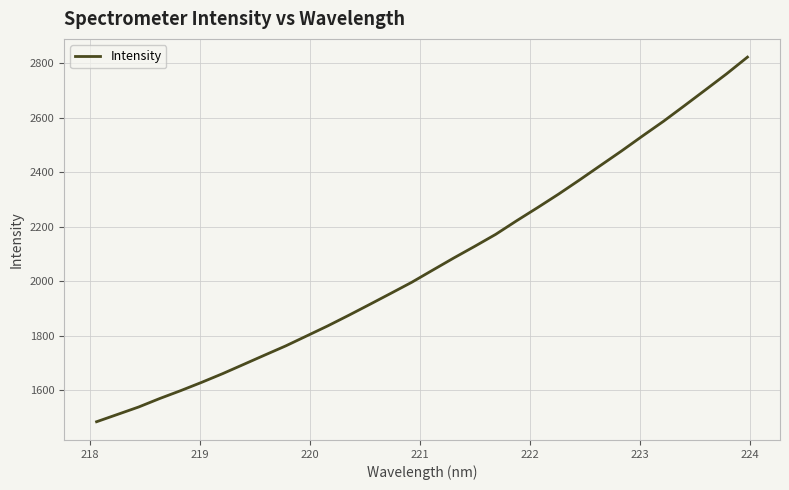

What is the difference between the maximum and minimum values?

1336.9